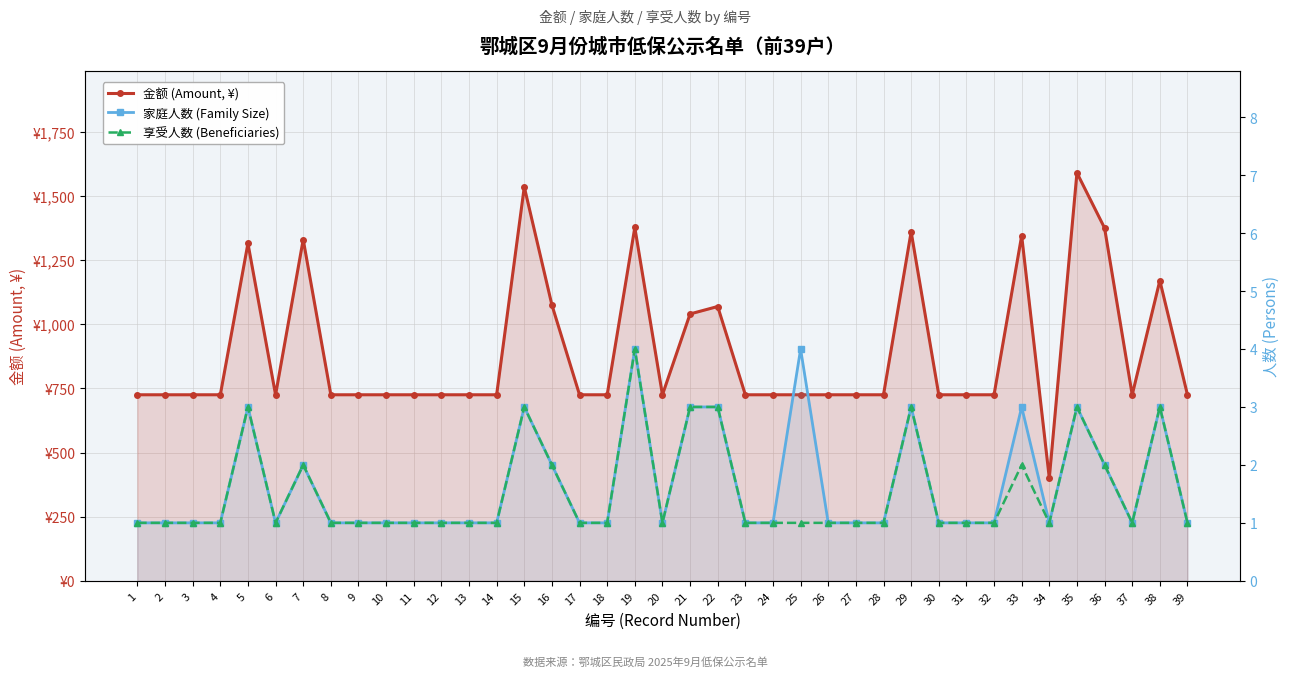

Between 32 and 17, which is larger?

32